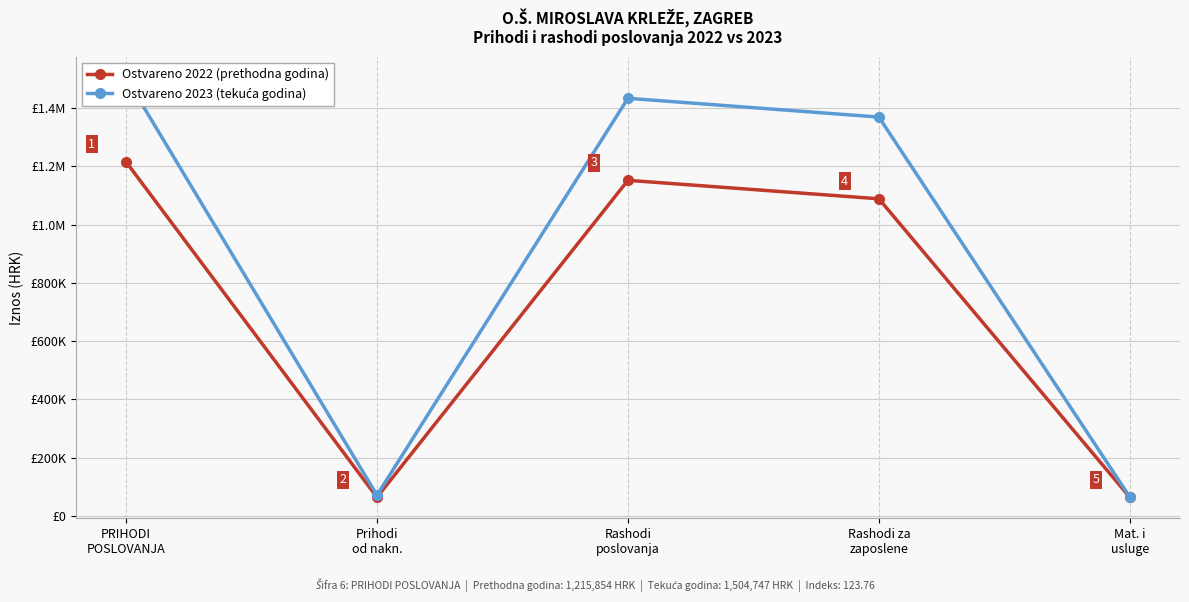

Is it true that Ostvareno 2022 (prethodna godina) equals 234112.9 at Rashodi
poslovanja?

False